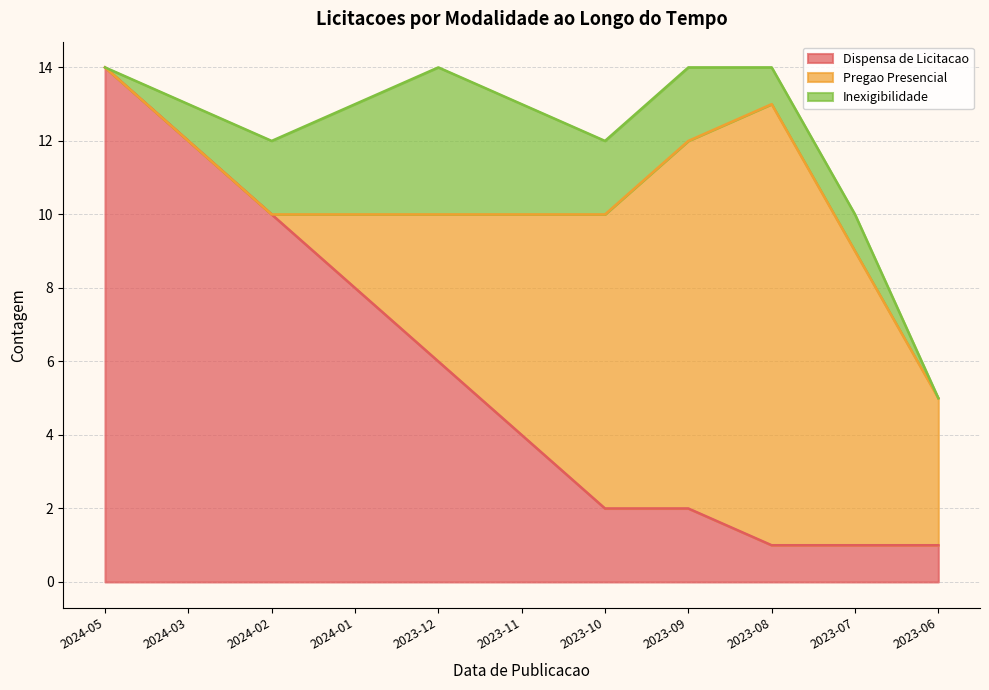

What position from the right is 2024-03?

10